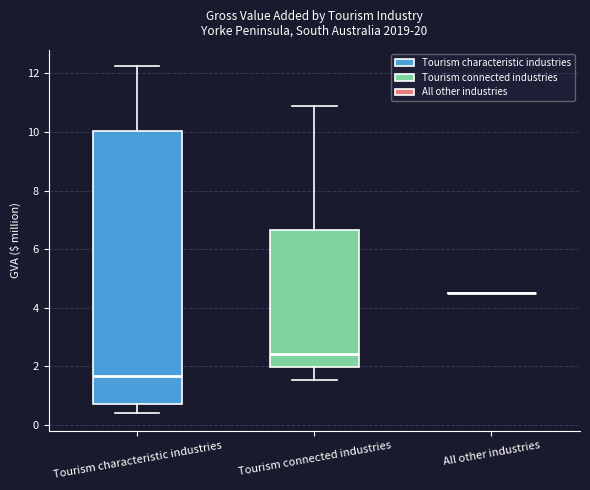

Comparing the boxes themselves (not the whiskers), which one is the tallest?

Tourism characteristic industries